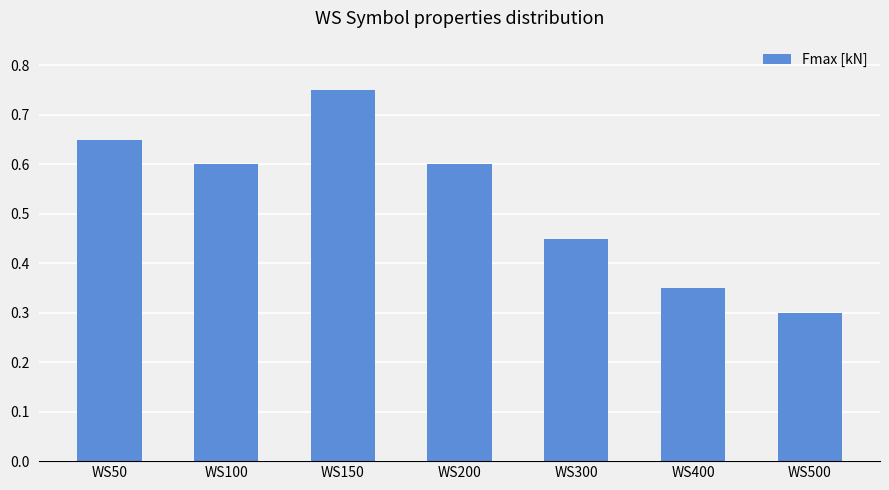

Which category has the lowest value across all series?

WS500